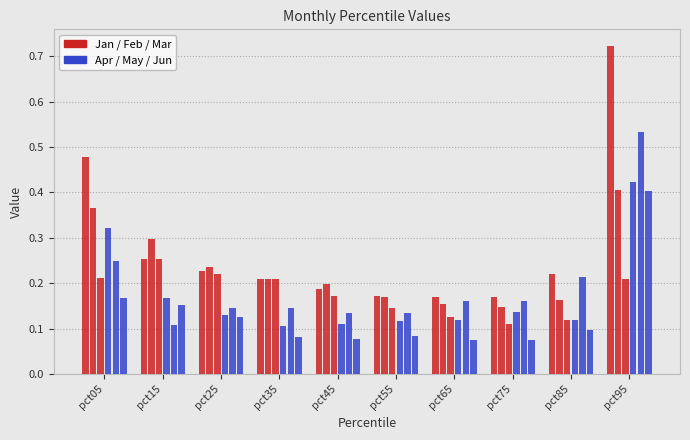

What is the minimum value for May?

0.1